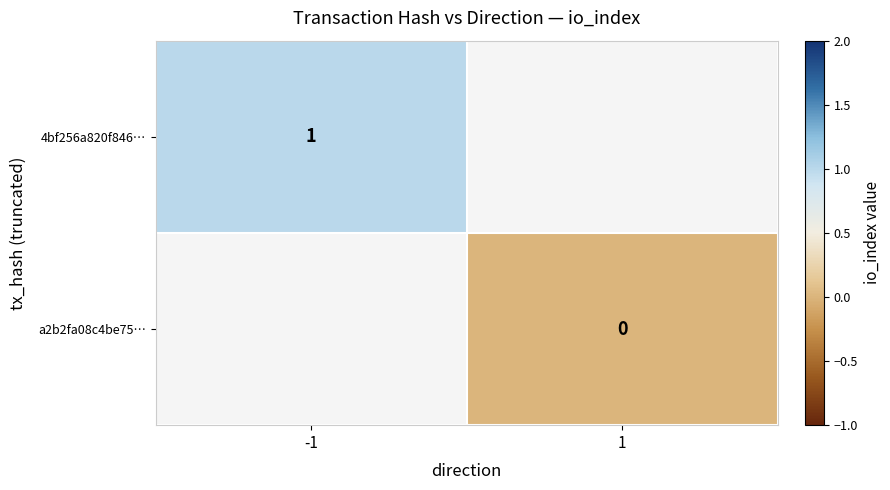

The value of 4bf256a820f846… at -1 is 1. True or false?

True